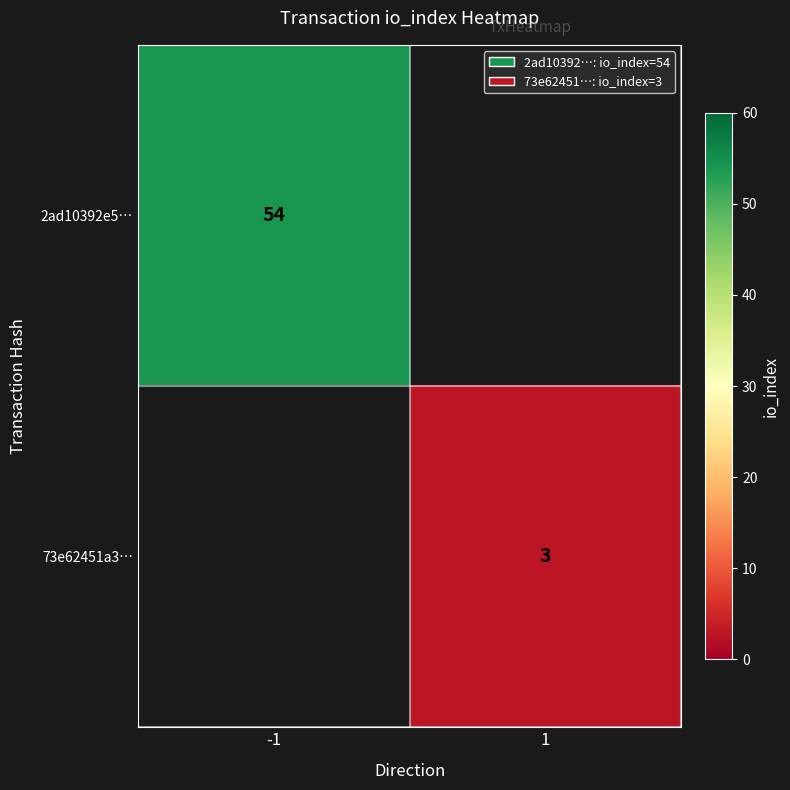

True or false: 2ad10392e5… has a value of 54 at -1.

True